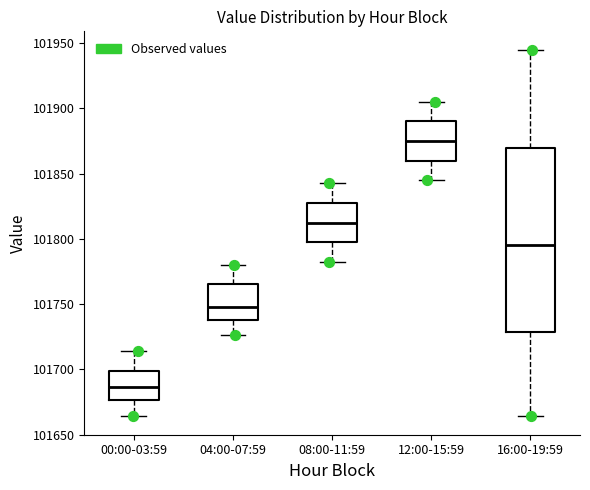

Which box is the tallest, from its lower edge to its upper edge?

16:00-19:59